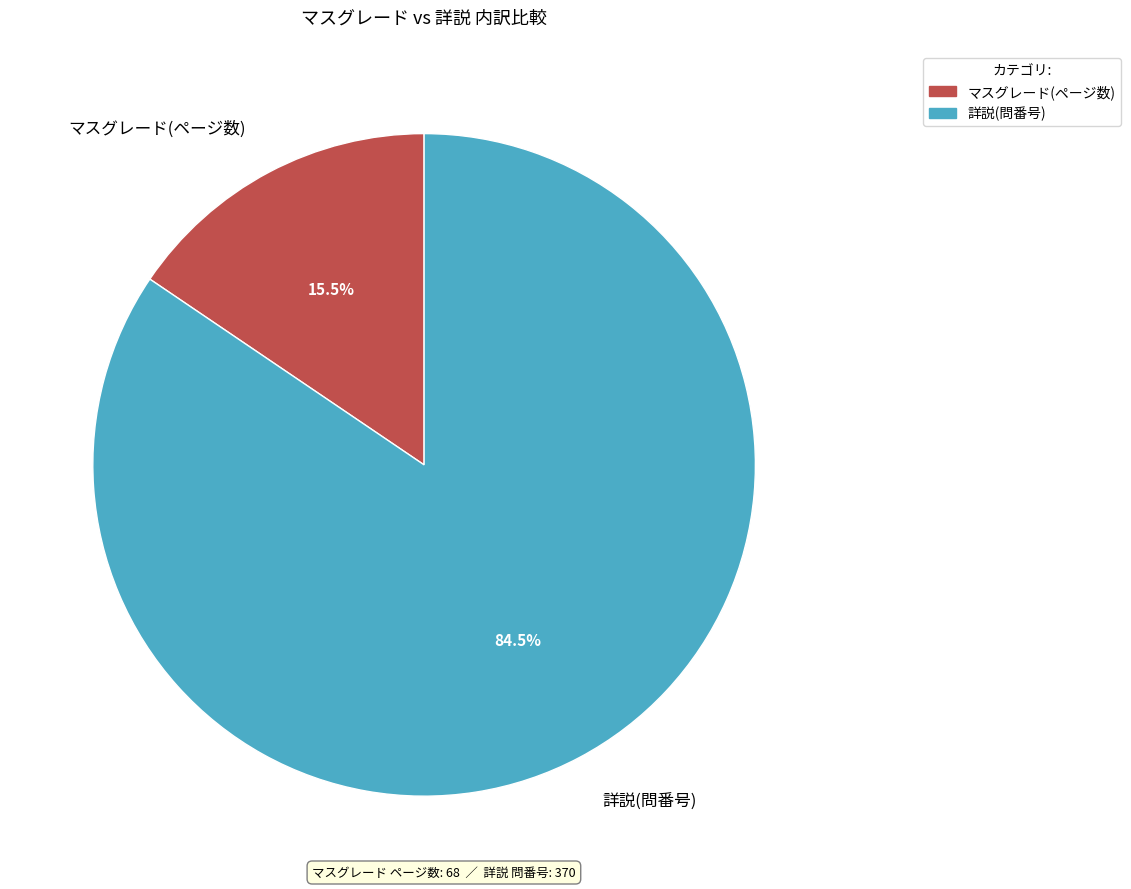

Approximately how many times larger is the value at マスグレード(ページ数) compared to 詳説(問番号)?

0.2